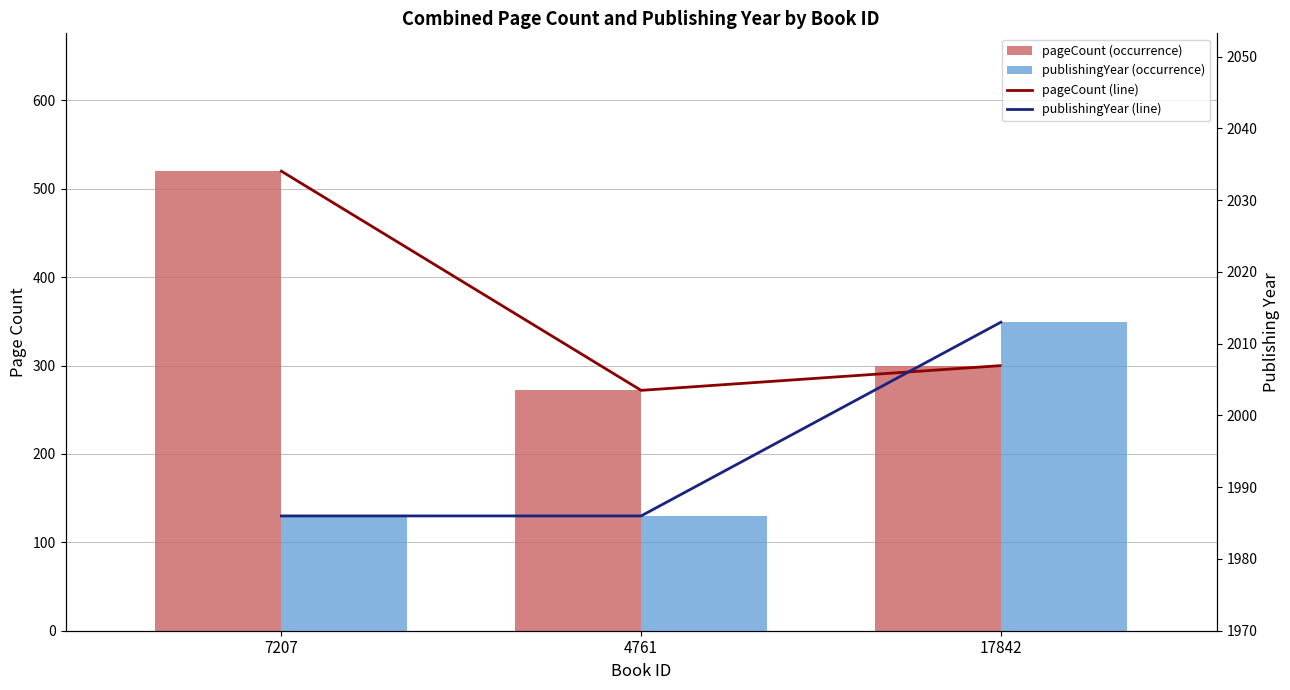

Rank the categories by publishingYear value from highest to lowest.

17842, 7207, 4761